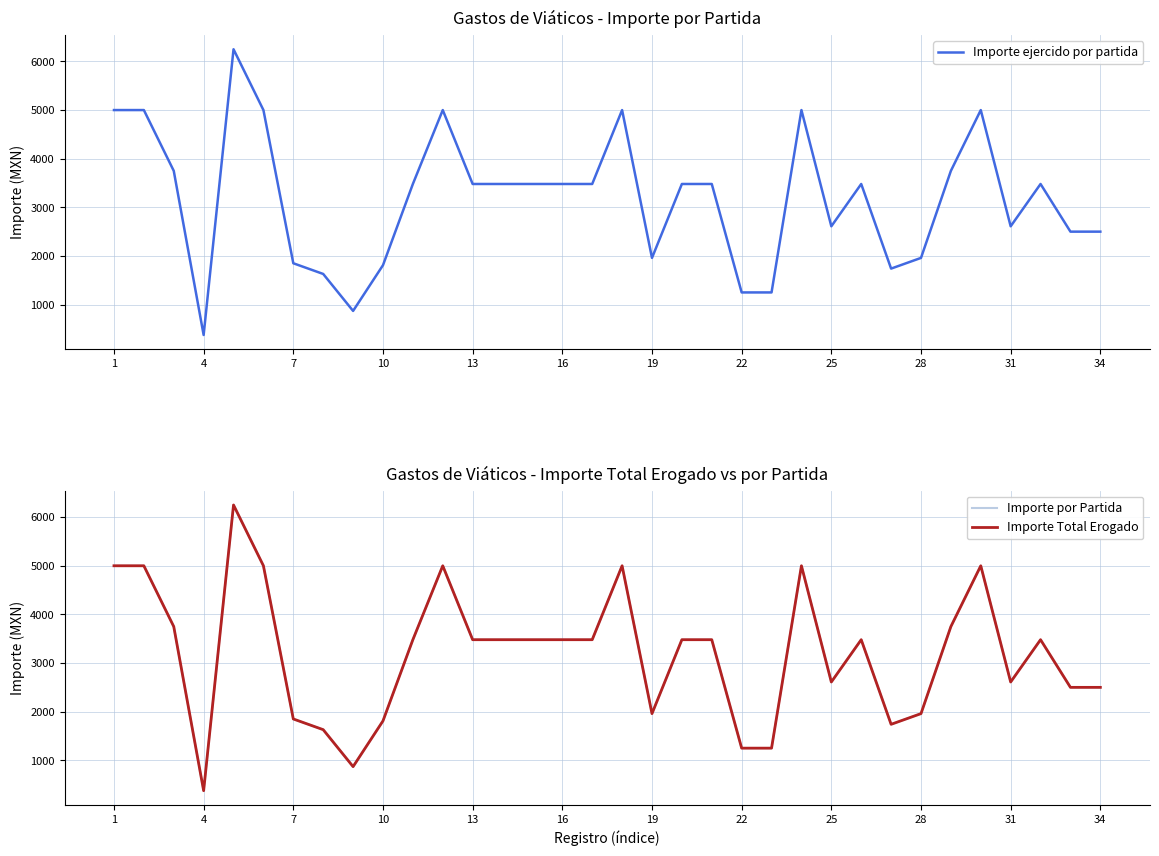

Which series has the widest spread of values?

Importe ejercido por partida